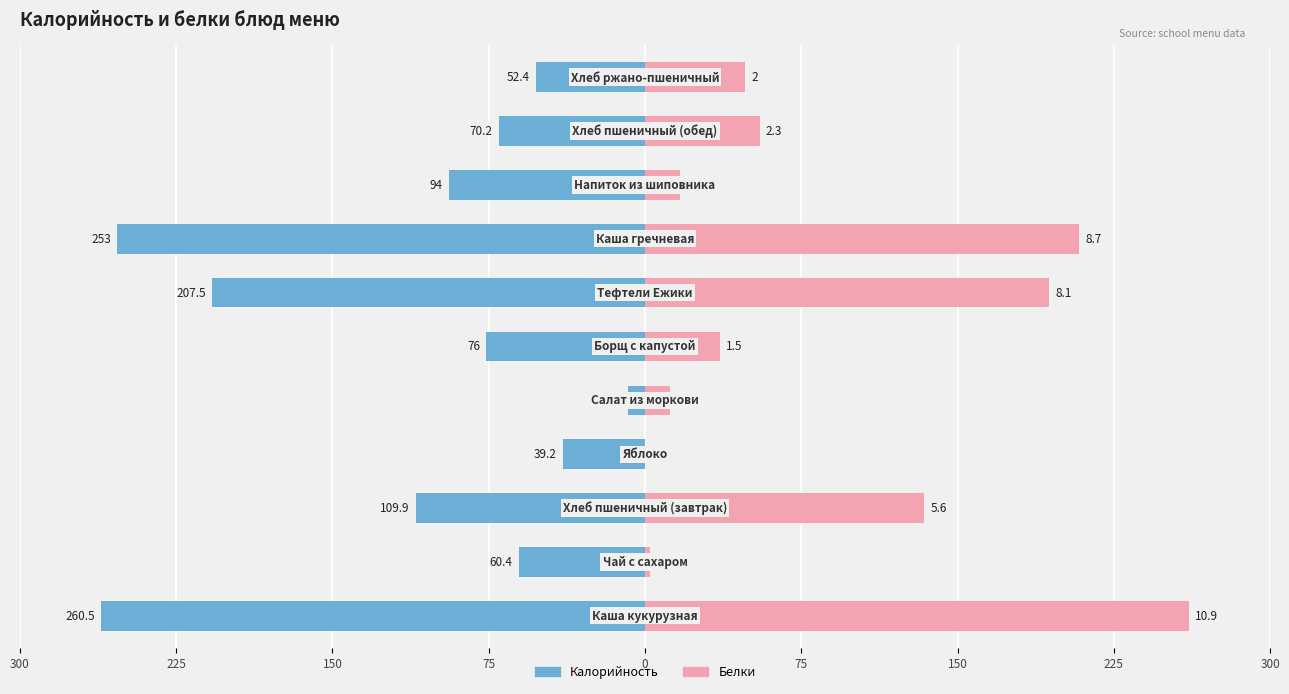

How many groups of bars are there?

11